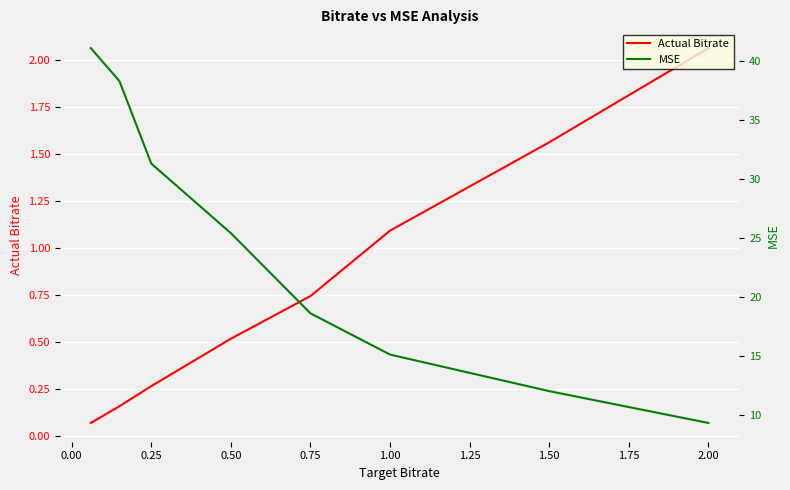

What is the highest value of the Actual Bitrate series?

2.1